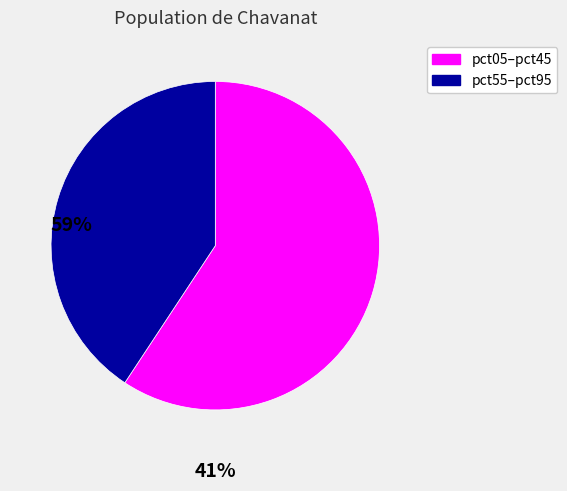

How many segments does this pie chart have?

2